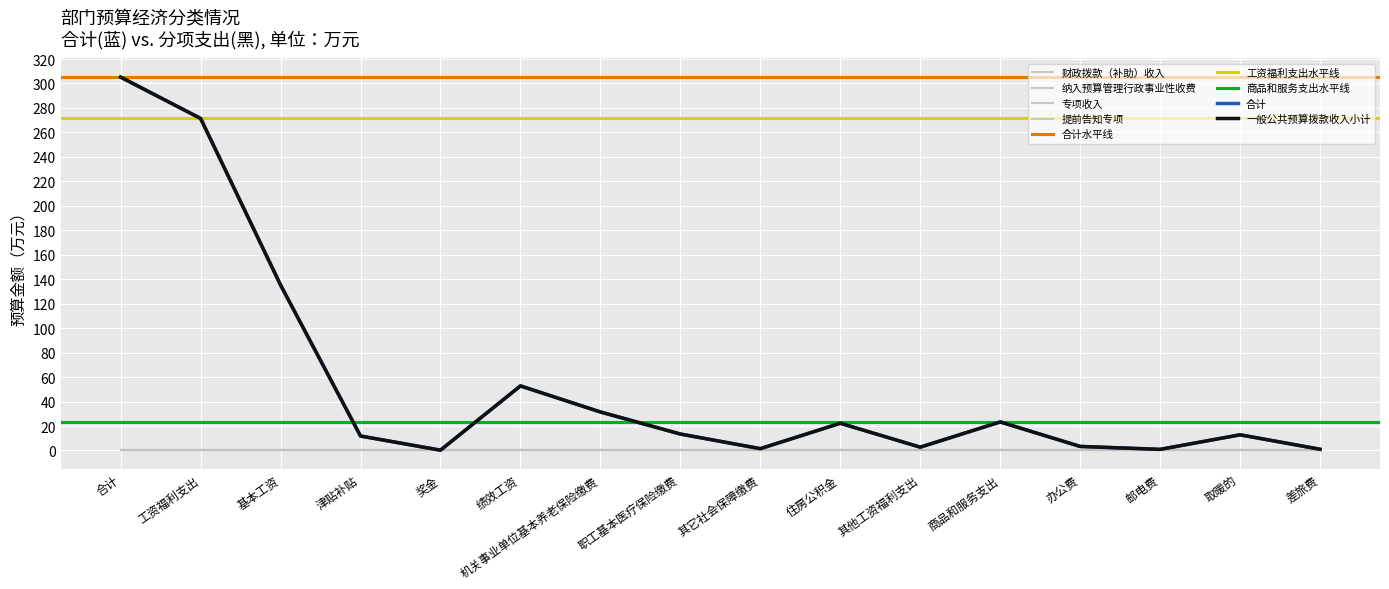

Which label corresponds to the largest value in the chart?

合计